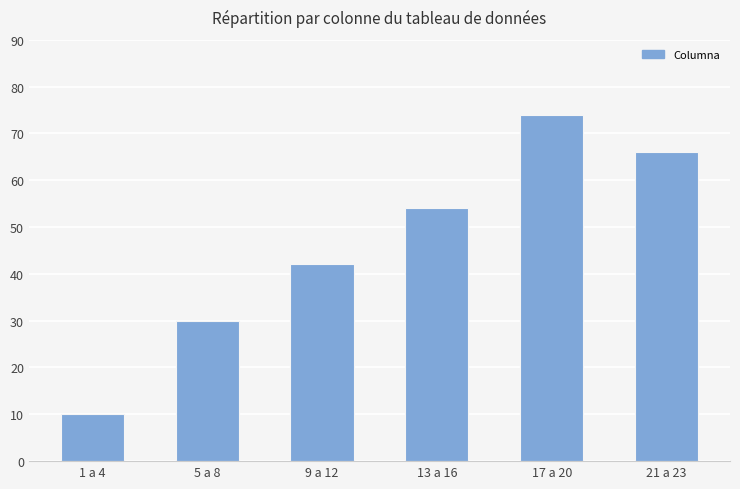

True or false: the data shows 30 at 5 a 8.

True